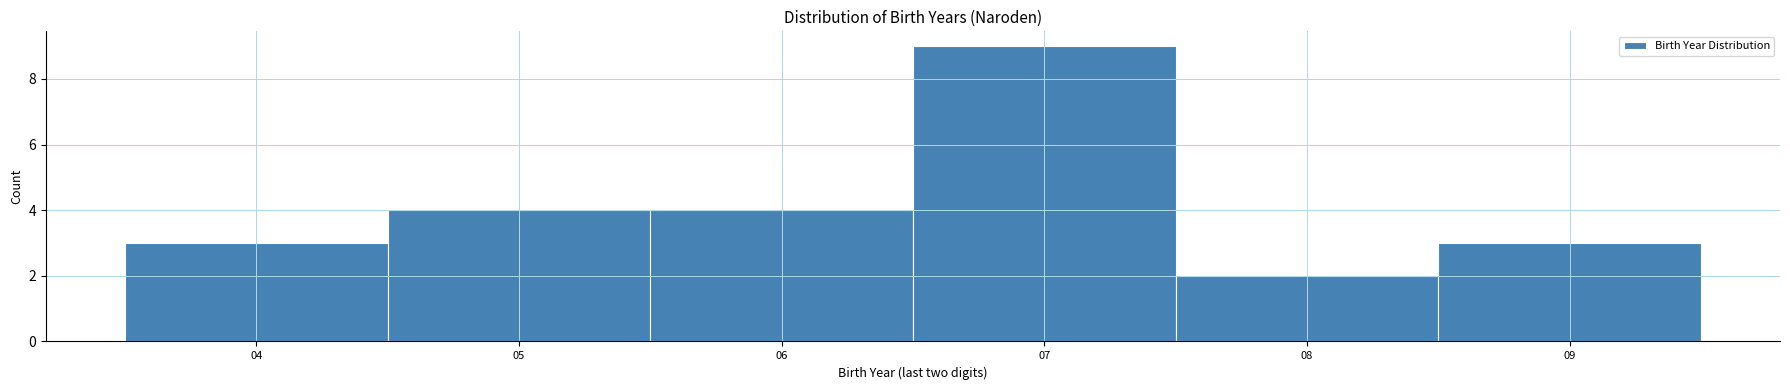

How tall is the bar that spans 6.5 to 7.5 on the x-axis? The values are not printed on the chart, so give them approximately, as read against the axis.

9